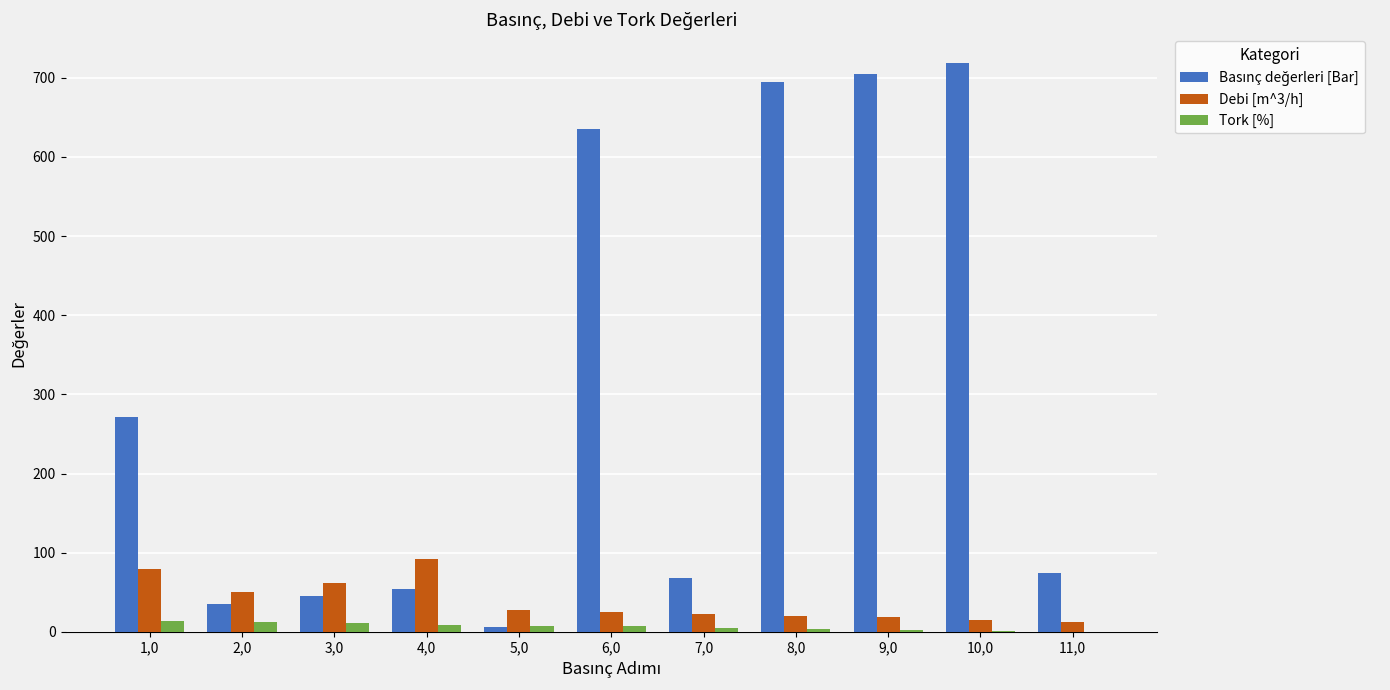

What is the sum of all Debi [m^3/h] values?

425.6